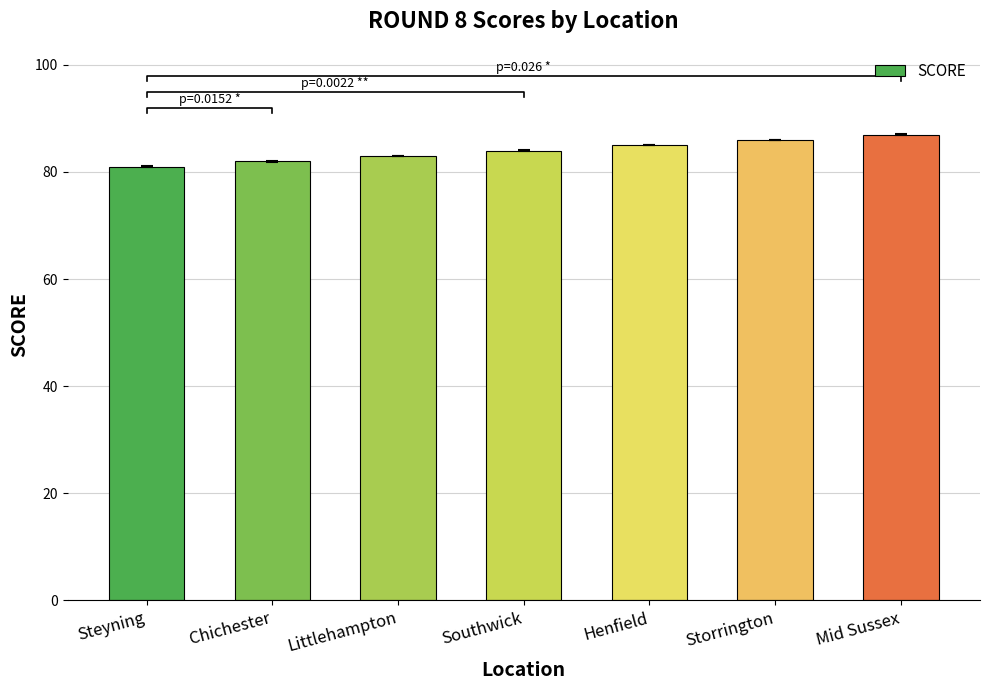

At which label is the value closest to 84?

Southwick